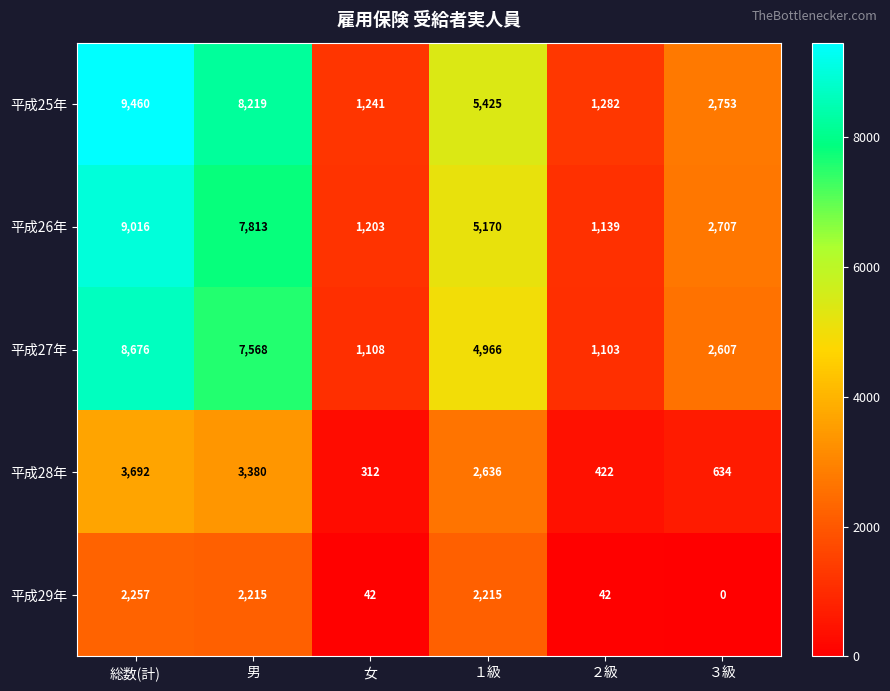

At how many categories does at least one series exceed 756?

6